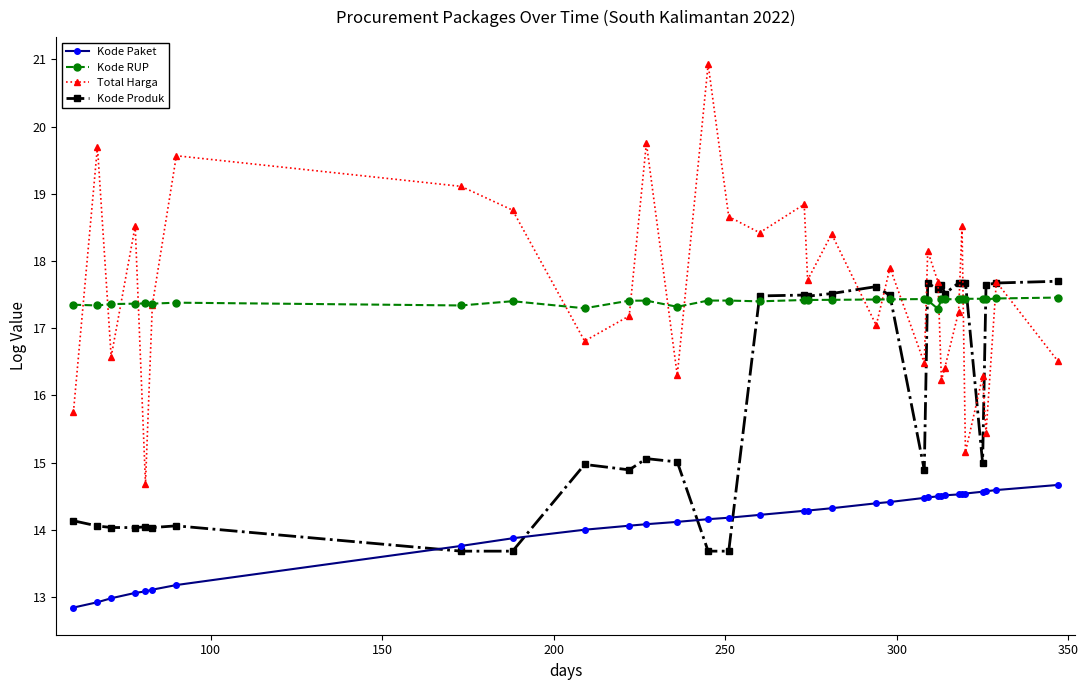

True or false: Kode Produk has more than 2 points higher than both neighbors.

True